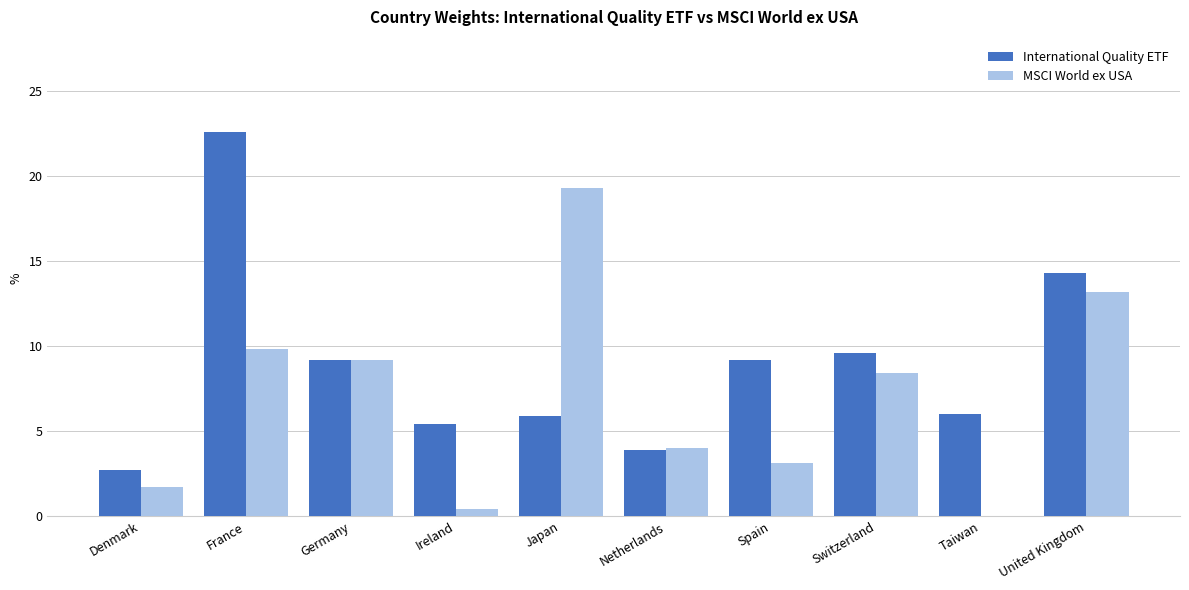

What is the sum of the International Quality ETF values at United Kingdom and Netherlands?

18.2